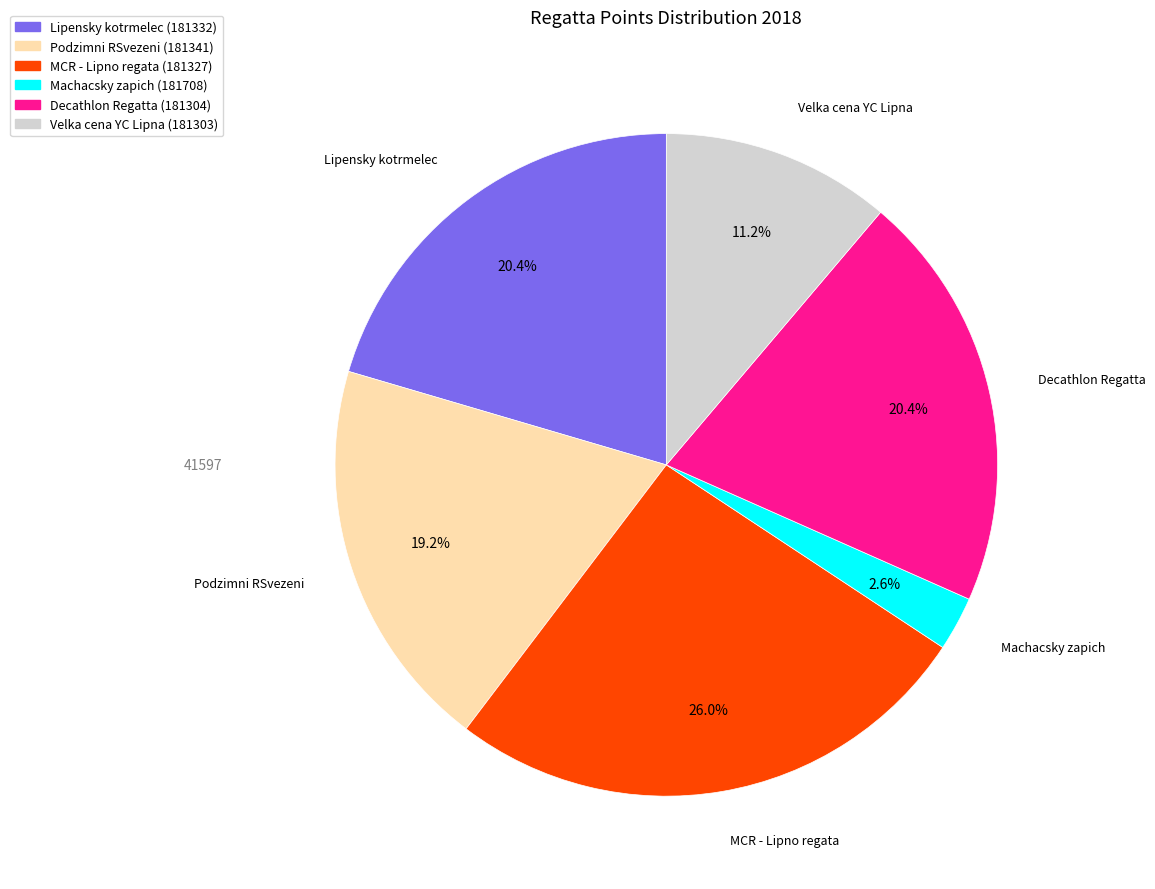

Is there a majority slice in this chart?

No